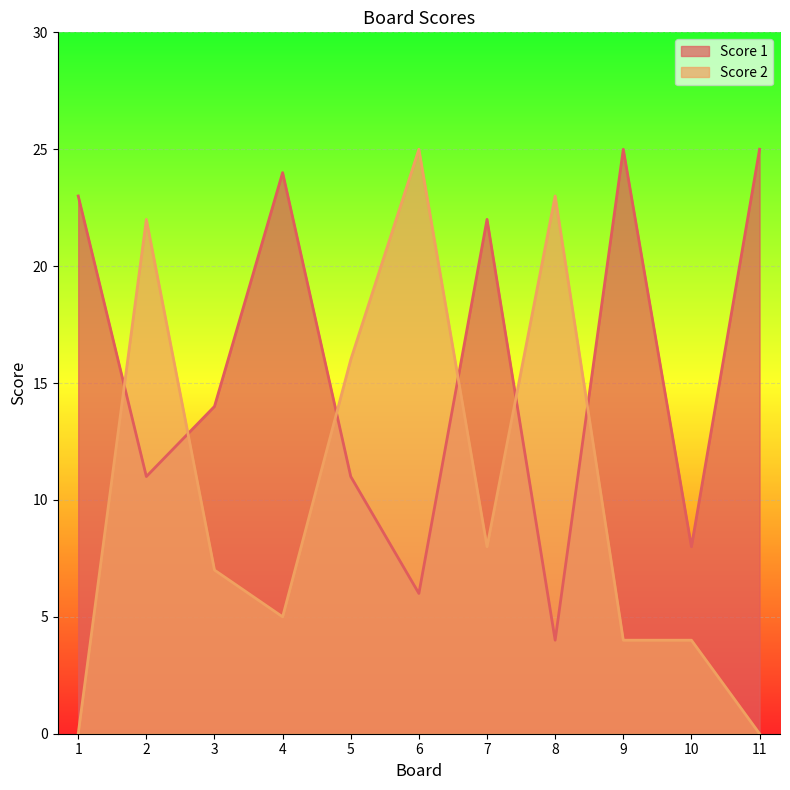

At how many categories does at least one series exceed 24?

3